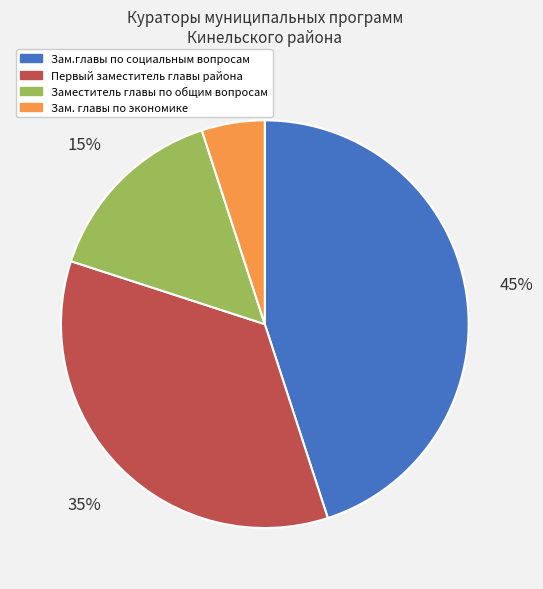

Approximately how many times larger is the value at Заместитель главы по общим вопросам compared to Зам. главы по экономике?

3.0